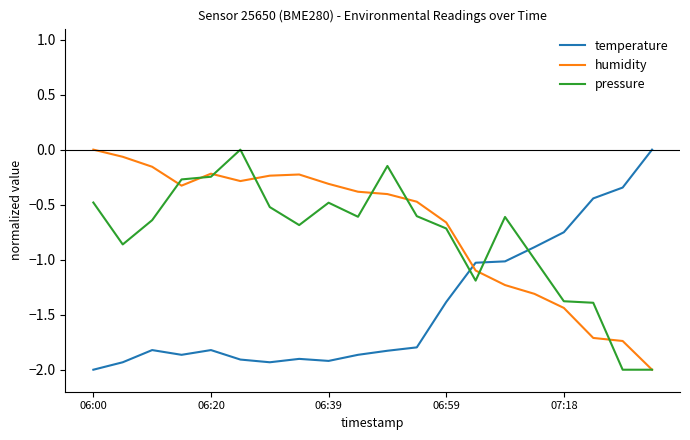

What is the minimum value shown in the chart?

-2.0